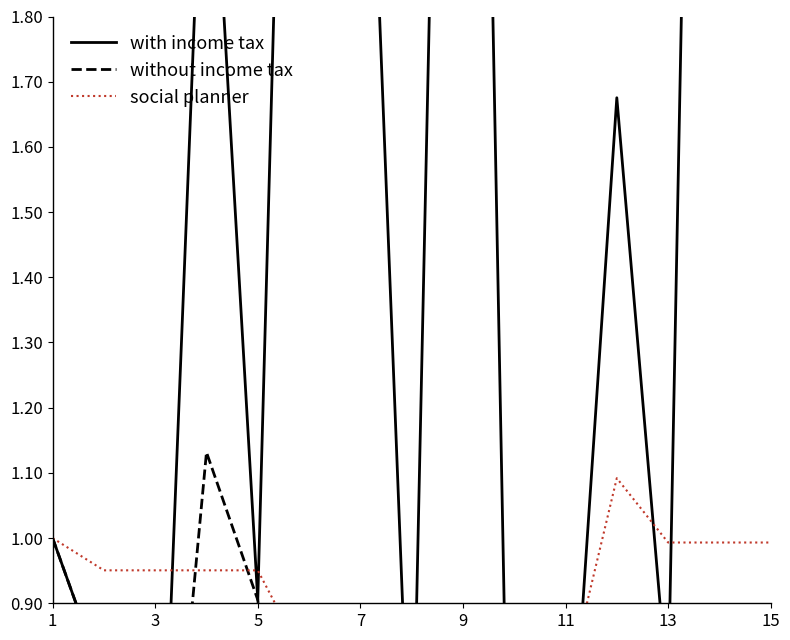

Which has a higher value, 10 or 3?

3